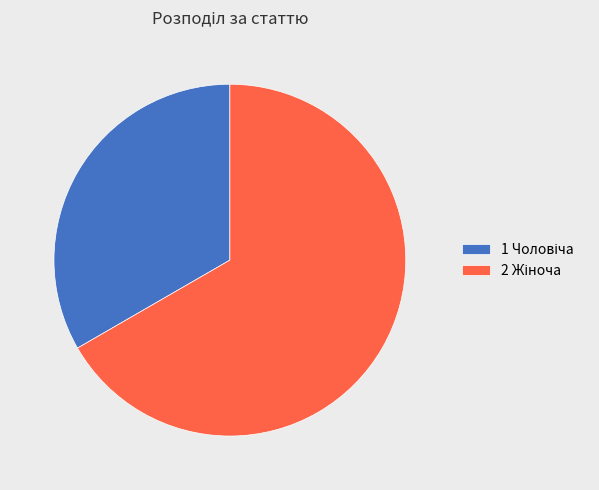

Is there any slice that represents more than half of the pie?

Yes